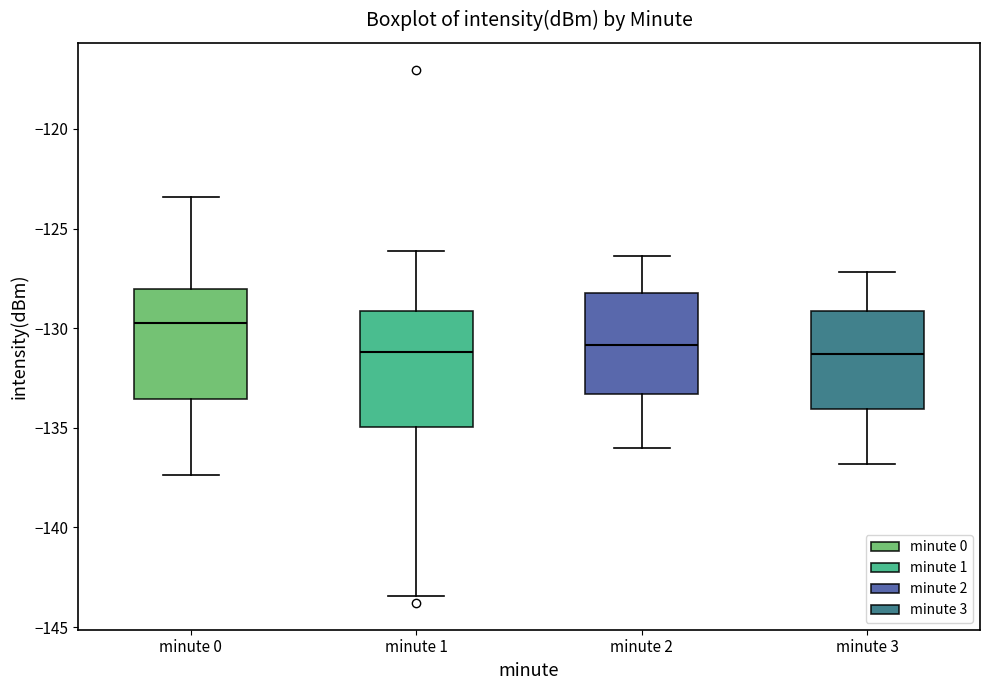

Reading left to right, read every box against the y-axis: the position of its median line, the range the box covers, and the ends of its whiskers. The values are not printed on the chart, so give them approximately, as read against the axis.

minute 0: median -130.0, box -133.5 to -128.0, whiskers -137.5 to -123.5
minute 1: median -131.0, box -135.0 to -129.0, whiskers -143.5 to -126.0
minute 2: median -131.0, box -133.5 to -128.0, whiskers -136.0 to -126.5
minute 3: median -131.5, box -134.0 to -129.0, whiskers -137.0 to -127.0